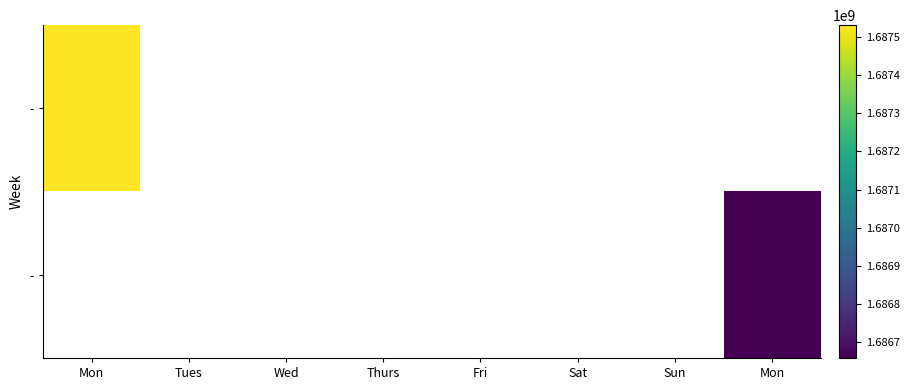

Which has a higher value, Fri or Thurs?

Thurs